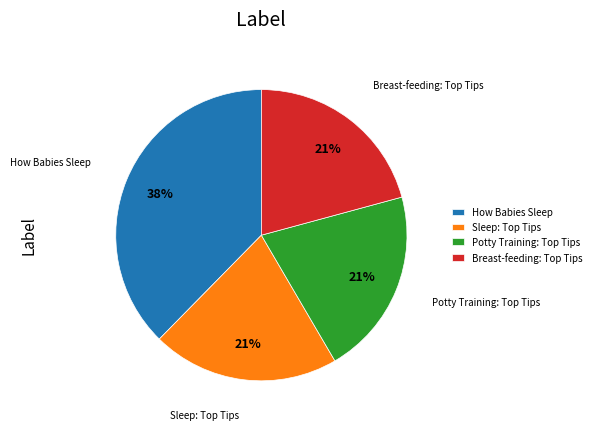

To the nearest percent, what is the average slice percentage?

25%